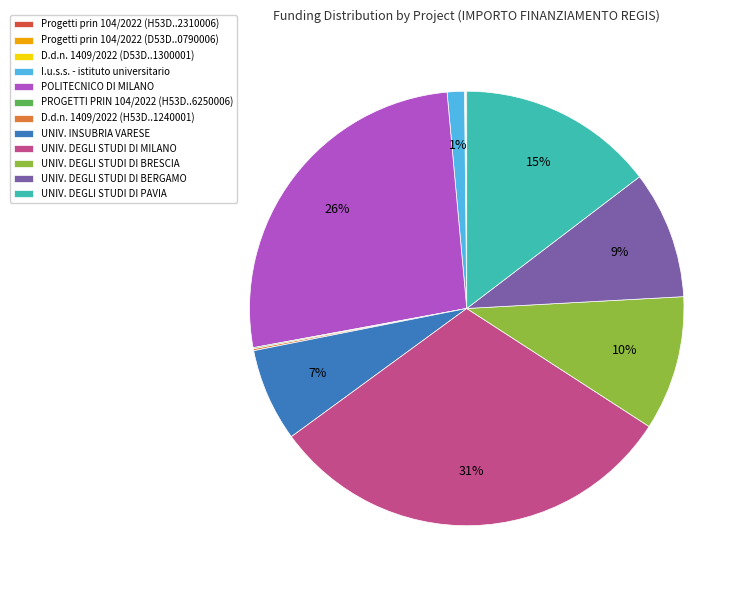

To the nearest percent, what is the difference between the largest and smallest slice percentages?

31%